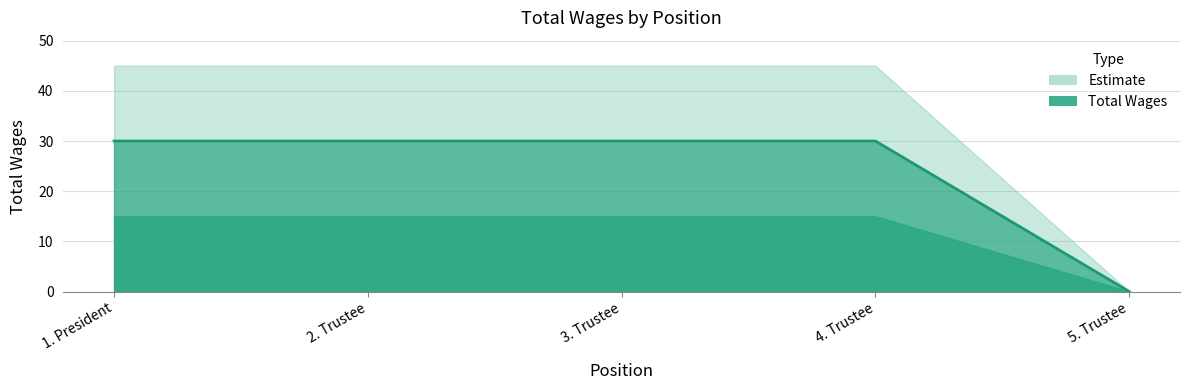

Is it true that the value at 2. Trustee is 21?

False